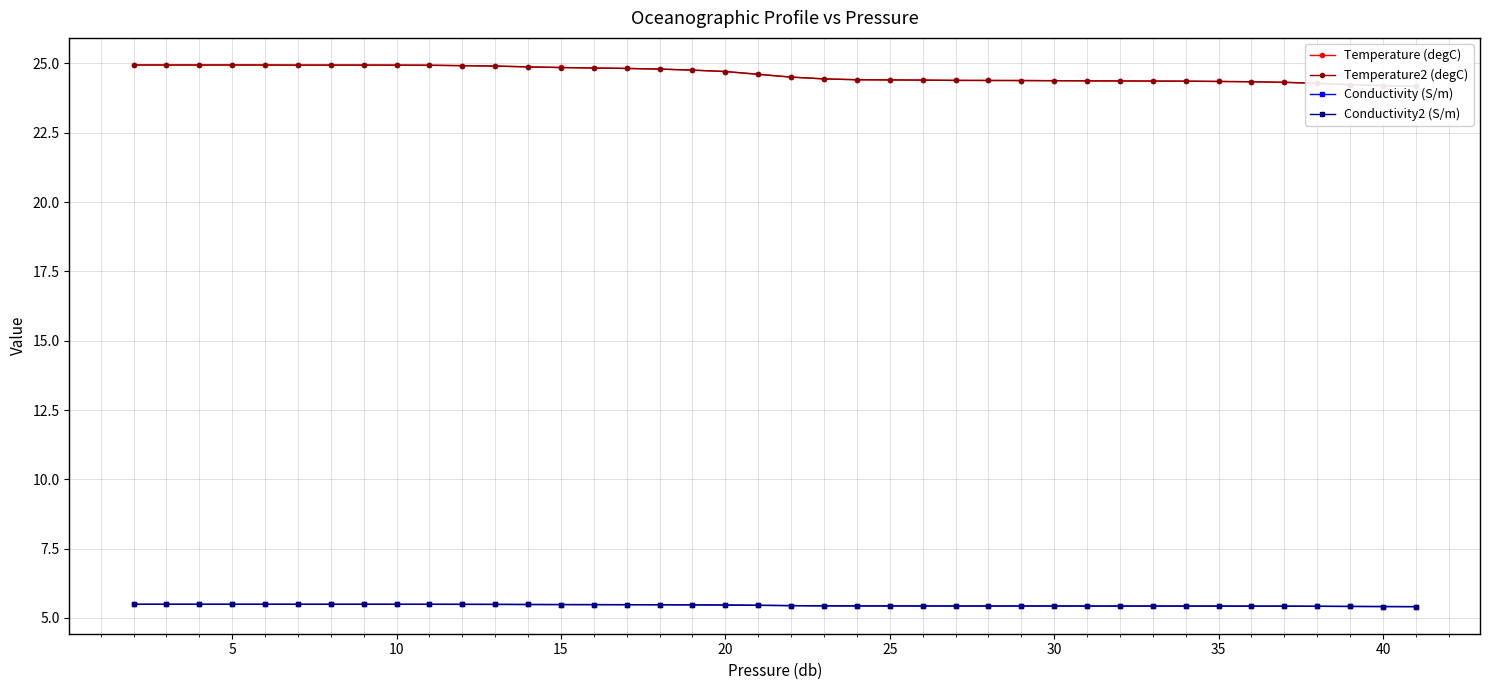

What is the minimum value for Conductivity (S/m)?

5.4